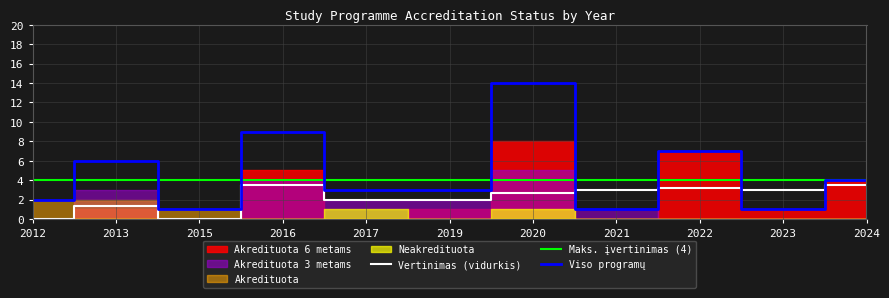

Is this an area chart (filled region under the line)?

No